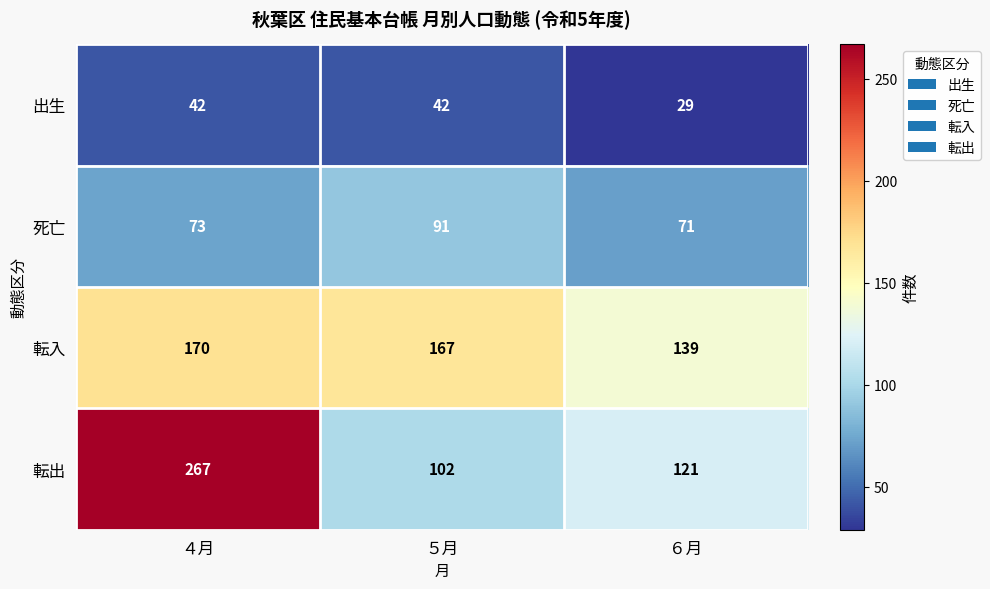

What is the approximate value of 死亡 at ６月, to the nearest 10?

70